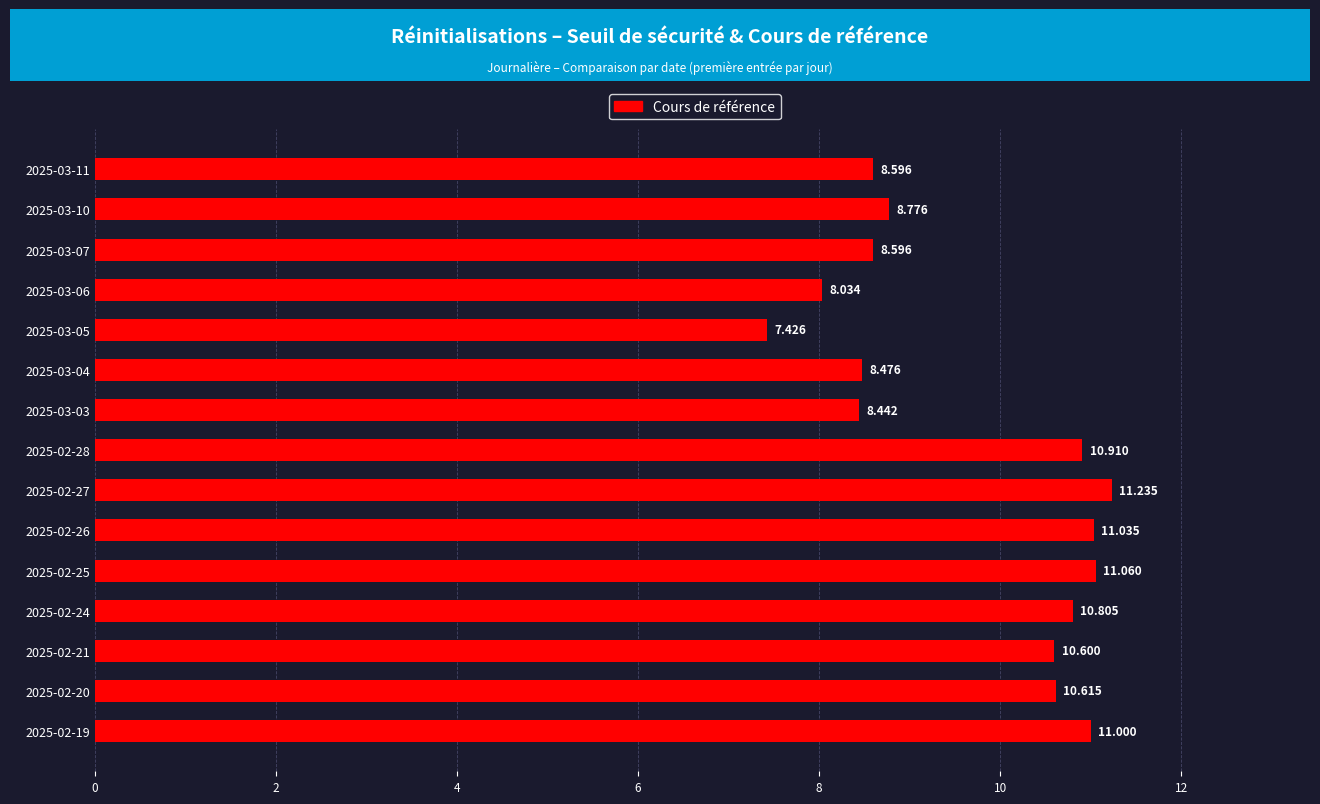

What is the sum of all values?

145.6